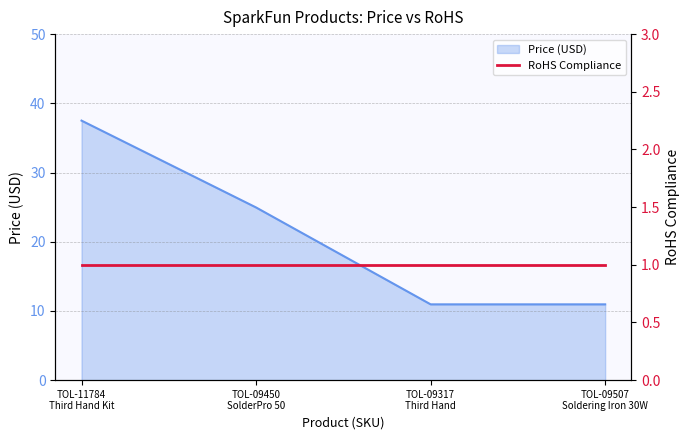

How many lines are shown in the chart?

1